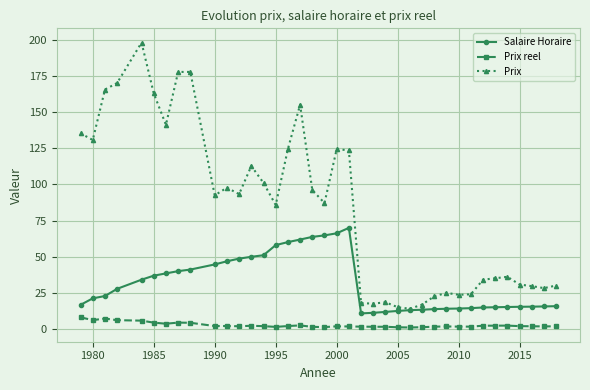

How many data points in Salaire Horaire are less than 22?

19